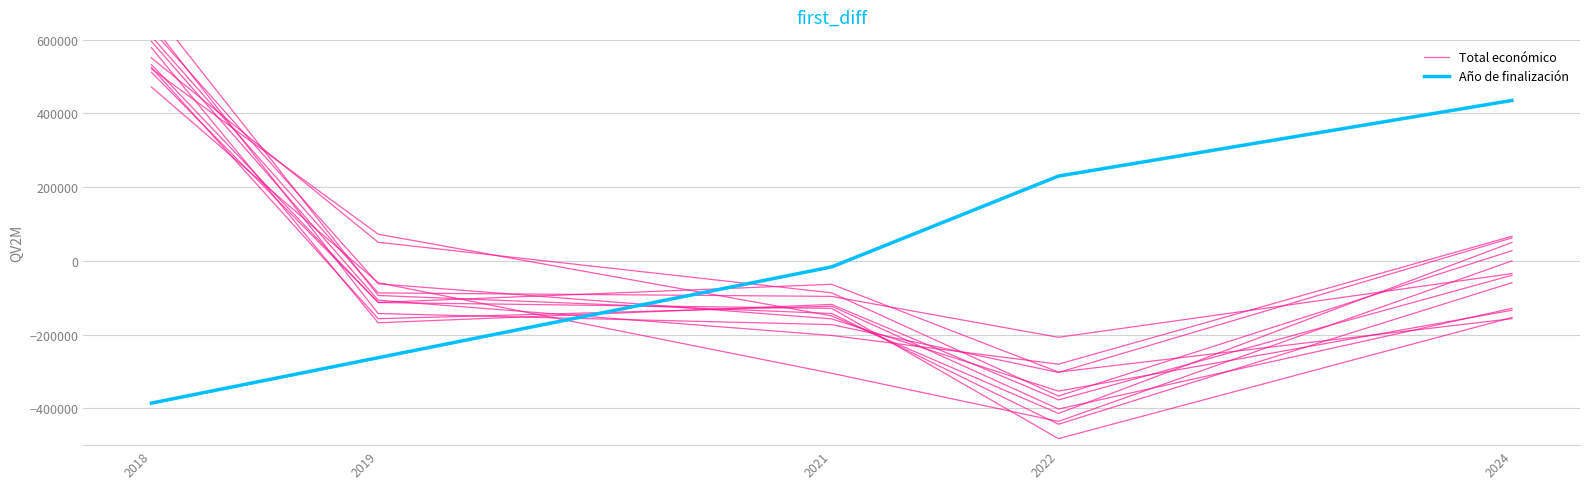

At which category is the sum across all series the highest?

2024